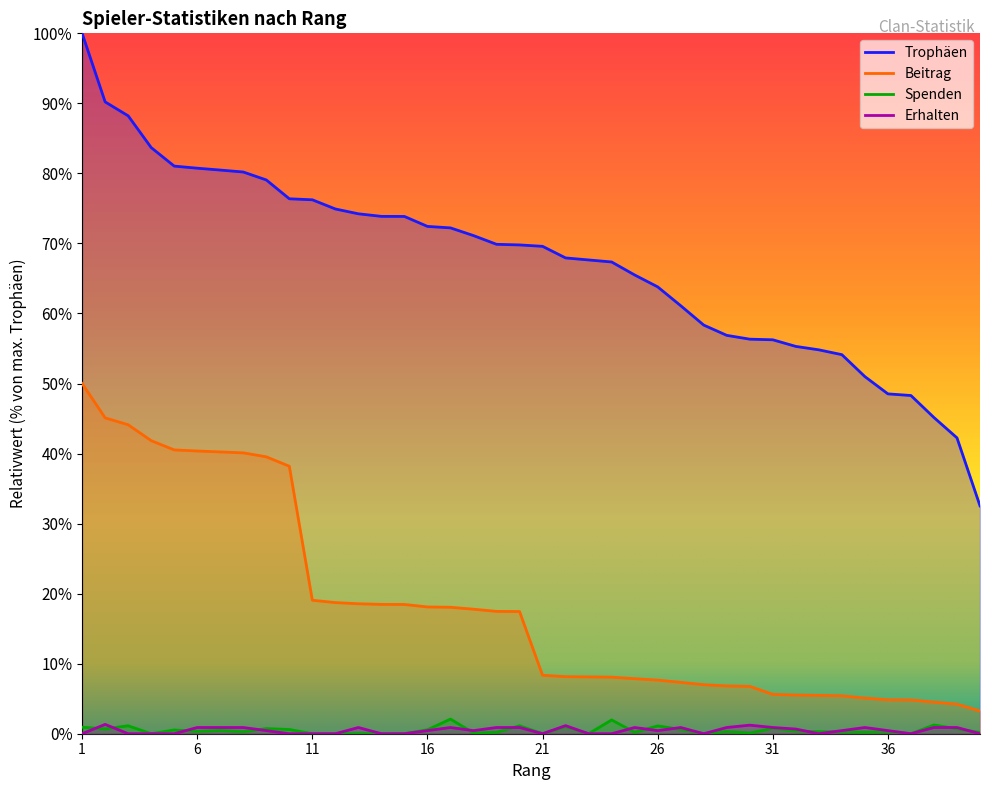

Reading left to right, list all the values displayed in this chart.

Trophäen: 100.0	90.2	88.2	83.7	81.0	80.7	80.5	80.2	79.1	76.4	76.2	74.9	74.2	73.9	73.9	72.4	72.2	71.1	69.9	69.8	69.6	67.9	67.6	67.4	65.5	63.8	61.1	58.3	56.9	56.3	56.2	55.3	54.8	54.1	51.0	48.5	48.3	45.1	42.2	32.5
Beitrag: 50.0	45.1	44.1	41.8	40.5	40.4	40.2	40.1	39.5	38.2	19.1	18.7	18.6	18.5	18.5	18.1	18.1	17.8	17.5	17.4	8.3	8.1	8.1	8.1	7.9	7.7	7.3	7.0	6.8	6.8	5.6	5.5	5.5	5.4	5.1	4.8	4.8	4.5	4.2	3.2
Spenden: 0.9	0.7	1.1	0.0	0.5	0.3	0.5	0.3	0.7	0.6	0.0	0.0	0.0	0.0	0.0	0.6	2.1	0.1	0.2	1.1	0.0	1.0	0.0	2.0	0.2	1.1	0.6	0.0	0.3	0.1	0.8	0.4	0.3	0.3	0.2	0.3	0.0	1.2	0.7	0.2
Erhalten: 0.0	1.3	0.0	0.0	0.0	0.9	0.9	0.9	0.4	0.0	0.0	0.0	0.9	0.0	0.0	0.4	0.9	0.4	0.9	0.9	0.0	1.2	0.0	0.0	0.9	0.4	0.9	0.0	0.9	1.2	0.9	0.7	0.0	0.4	0.9	0.4	0.0	0.9	0.9	0.0